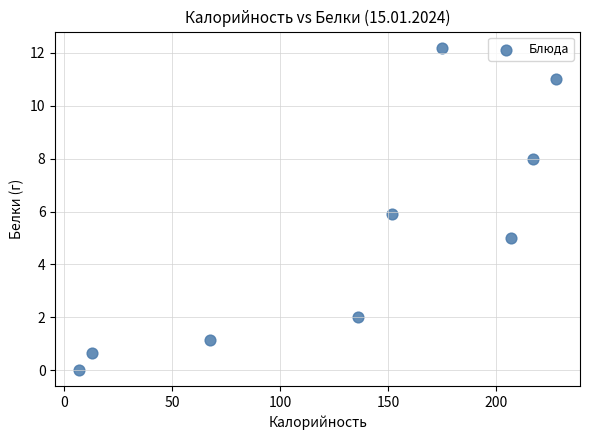

What is the range of X values (max minus min)?

220.9